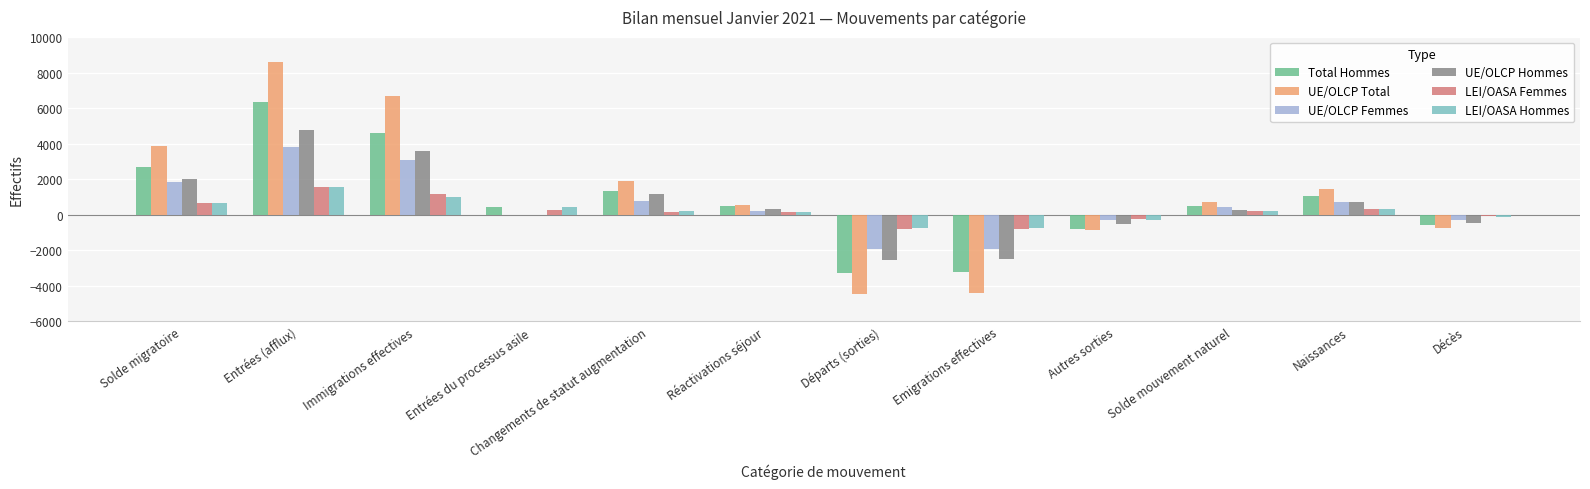

What is the maximum value for LEI/OASA Femmes?

1588